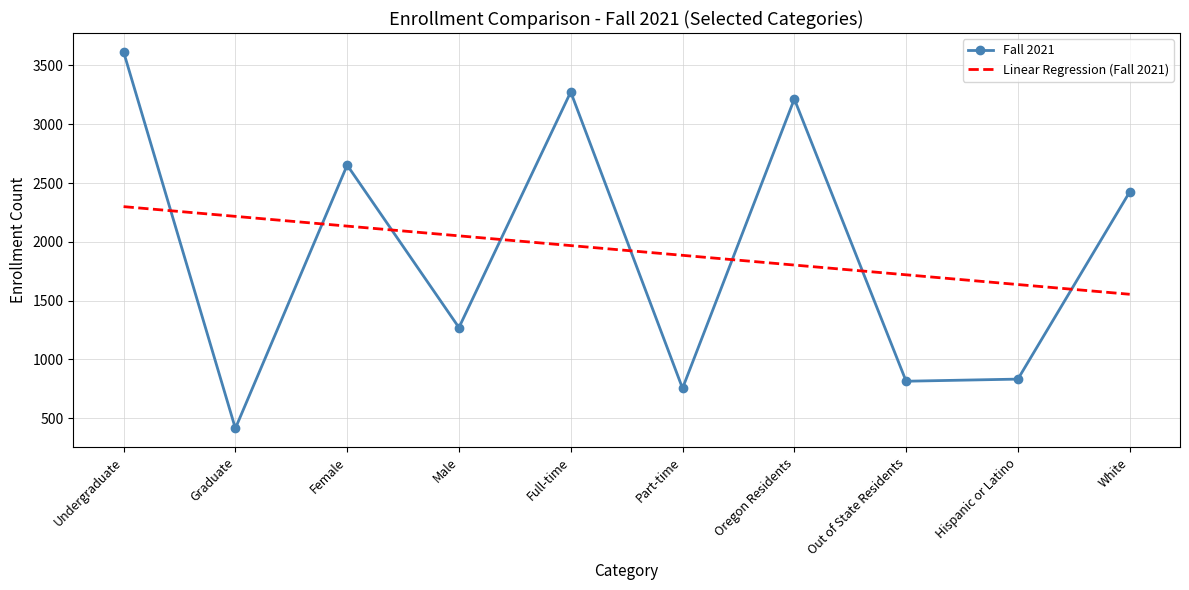

Where does the Linear Regression (Fall 2021) series first go above 1968?

Undergraduate